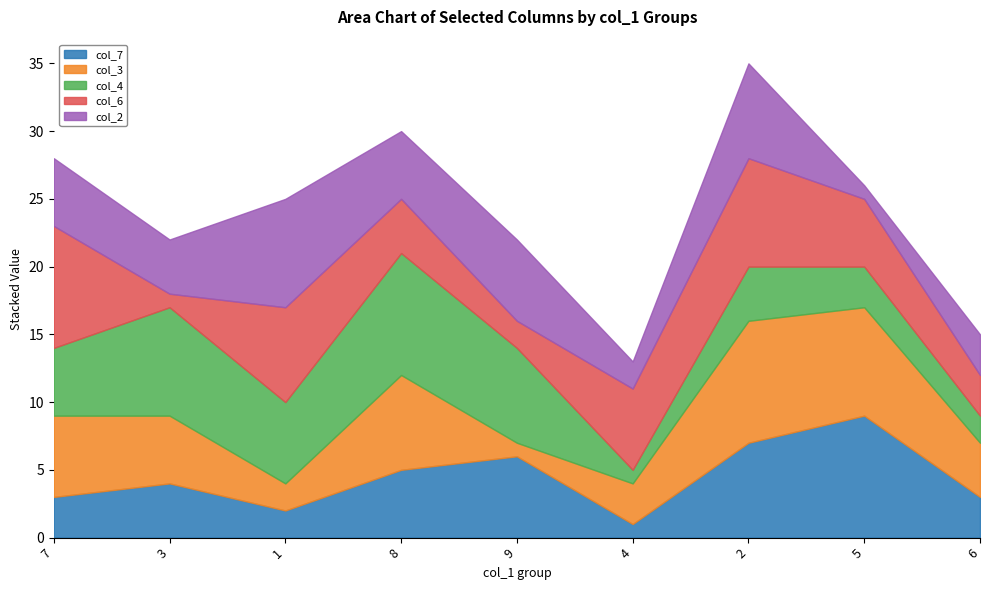

Reading right to left, extract all data points from this chart.

col_7: 3	9	7	1	6	5	2	4	3
col_3: 4	8	9	3	1	7	2	5	6
col_4: 2	3	4	1	7	9	6	8	5
col_6: 3	5	8	6	2	4	7	1	9
col_2: 3	1	7	2	6	5	8	4	5